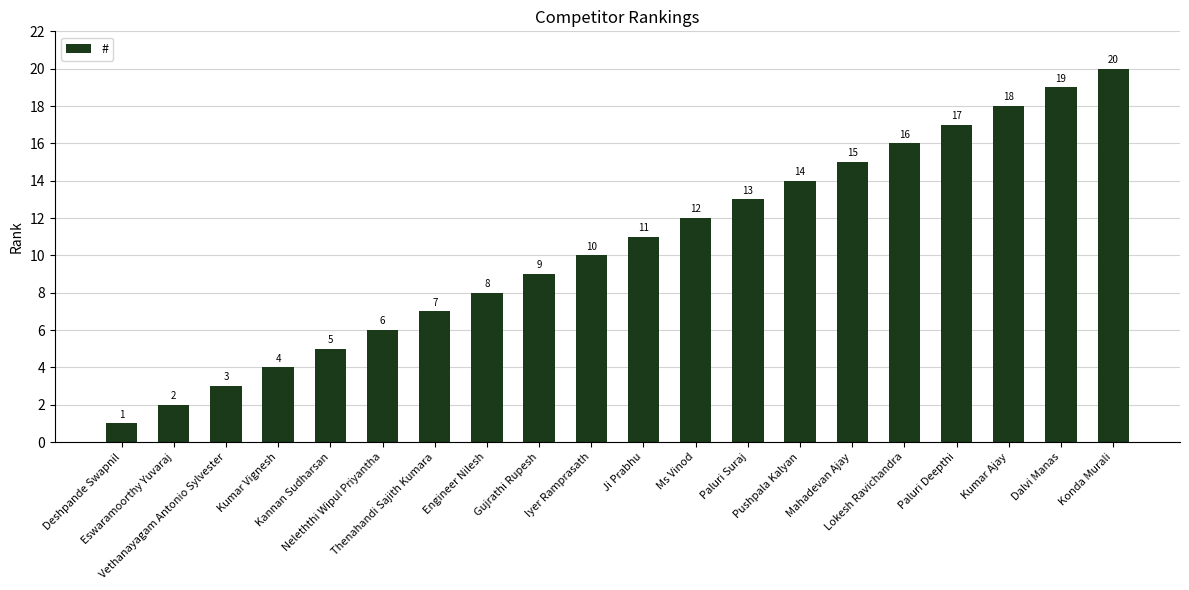

What position from the left is Neleththi Wipul Priyantha?

6